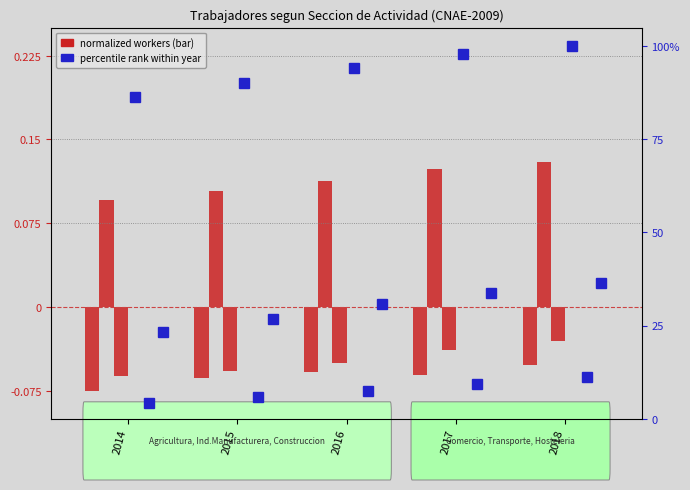

At which category is the sum across all series the highest?

2018